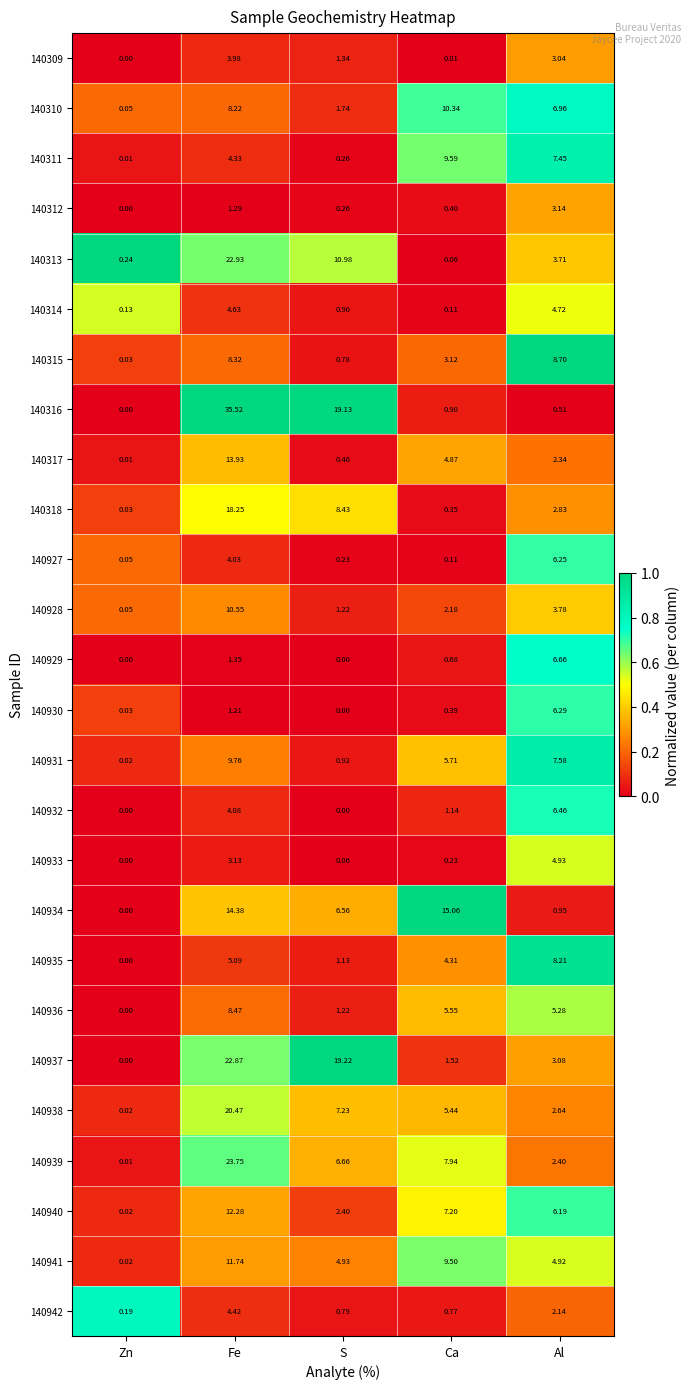

Rank the categories by 140938 value from highest to lowest.

Fe, S, Ca, Al, Zn